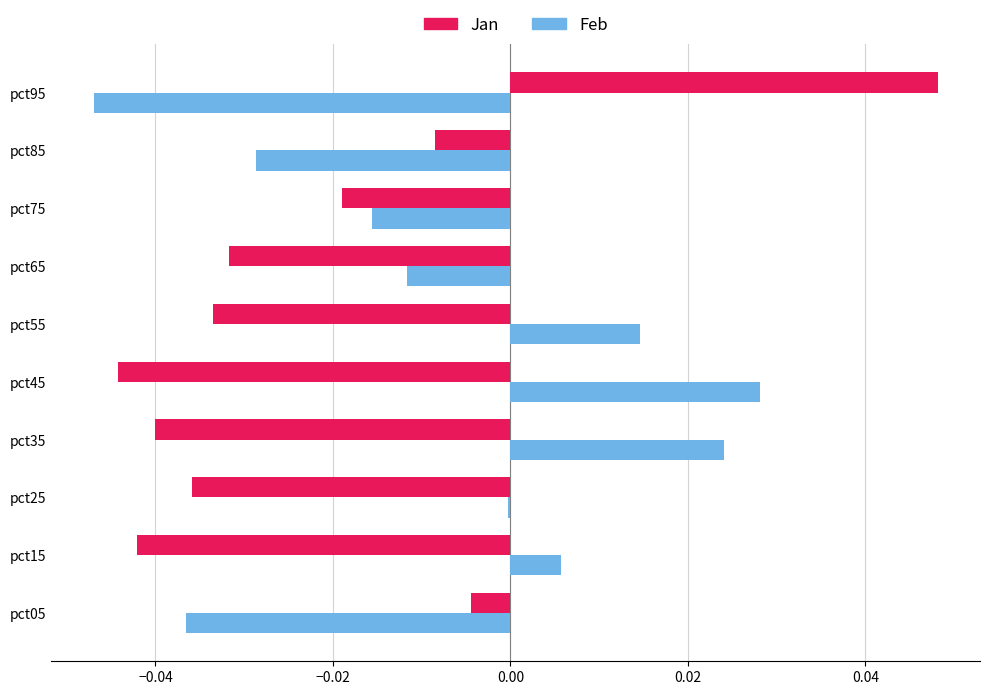

At which category is the sum across all series the highest?

pct95